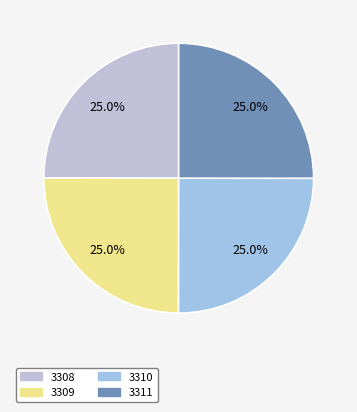

How many segments does this pie chart have?

4